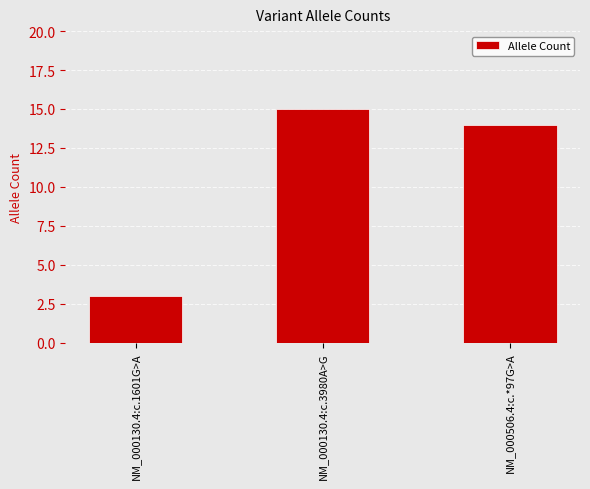

What is the difference between the maximum and second lowest values?

1